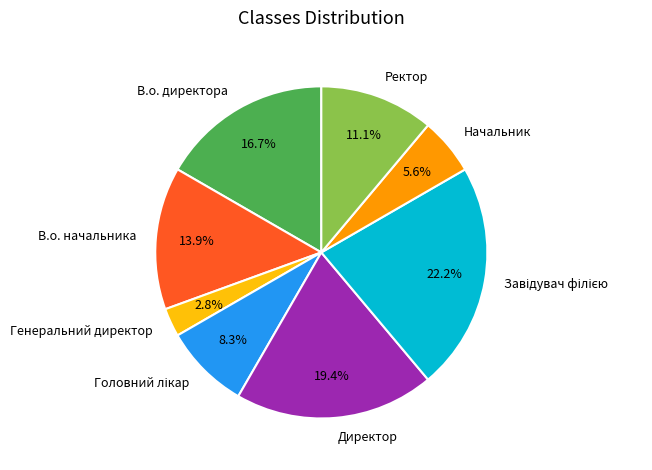

How many slices are in this pie chart?

8